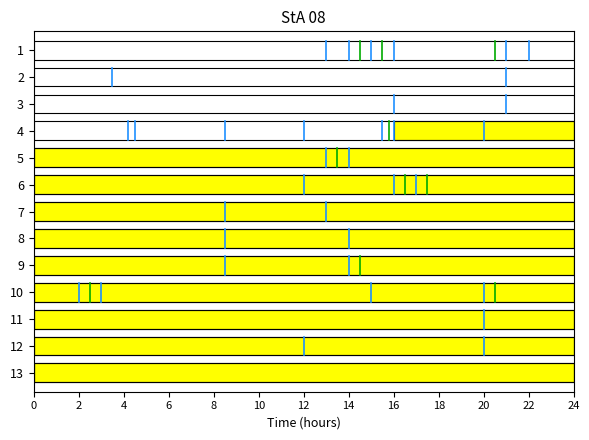

Where is the data nearest to the value 11?

10